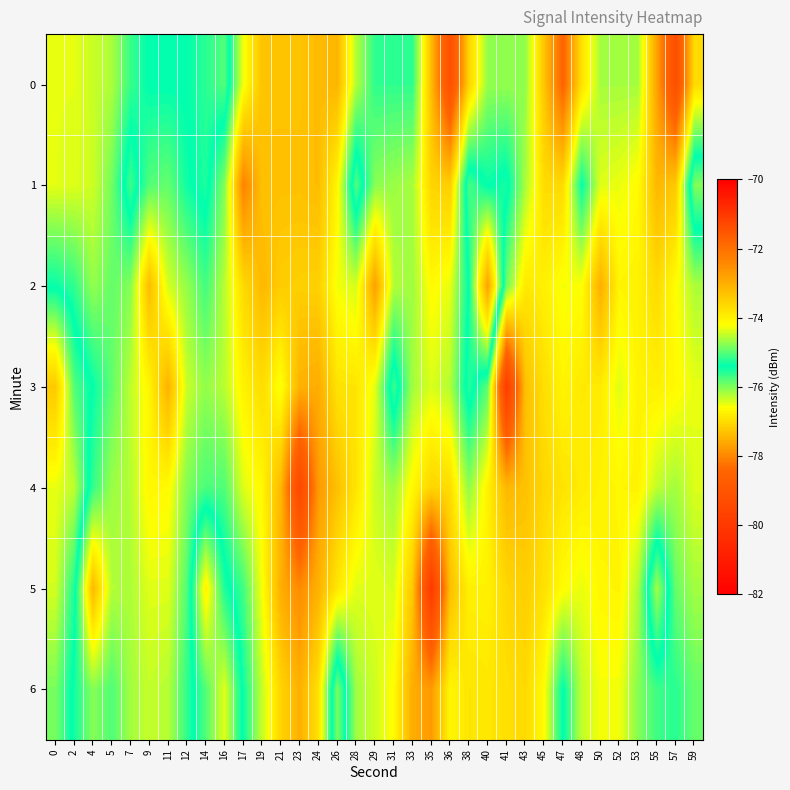

Reading right to left, what are all the values shown in this chart?

0: 59=-77.0	57=-79.2	55=-77.7	53=-76.2	52=-76.2	50=-76.2	48=-76.9	47=-78.5	45=-77.3	43=-76.1	41=-76.1	40=-76.1	38=-77.1	36=-79.2	35=-77.4	33=-75.6	31=-75.6	29=-75.6	28=-76.2	26=-77.5	24=-77.4	23=-77.3	21=-77.3	19=-77.3	17=-76.5	16=-75.0	14=-75.2	12=-75.4	11=-75.4	9=-75.4	7=-75.7	5=-76.2	4=-76.3	2=-76.5	0=-76.5
1: 59=-74.8	57=-77.2	55=-77.4	53=-76.6	52=-76.5	50=-76.5	48=-75.4	47=-77.0	45=-77.0	43=-76.2	41=-75.3	40=-75.4	38=-75.1	36=-77.2	35=-77.1	33=-76.2	31=-76.1	29=-76.0	28=-75.0	26=-76.7	24=-77.4	23=-77.3	21=-77.3	19=-77.3	17=-78.1	16=-76.0	14=-75.3	12=-75.5	11=-75.9	9=-75.8	7=-75.1	5=-75.9	4=-76.4	2=-76.4	0=-76.5
2: 59=-76.2	57=-76.6	55=-77.0	53=-76.7	52=-76.7	50=-77.5	48=-76.6	47=-76.6	45=-76.8	43=-76.9	41=-75.9	40=-72.8	38=-75.4	36=-76.5	35=-76.6	33=-76.2	31=-76.2	29=-77.7	28=-76.4	26=-76.6	24=-77.1	23=-77.2	21=-77.2	19=-77.4	17=-77.0	16=-76.3	14=-75.7	12=-76.1	11=-76.4	9=-77.4	7=-76.0	5=-75.9	4=-76.1	2=-75.6	0=-75.4
3: 59=-76.5	57=-76.7	55=-76.8	53=-76.7	52=-76.5	50=-76.8	48=-76.8	47=-76.7	45=-77.0	43=-77.3	41=-79.8	40=-75.8	38=-75.2	36=-76.2	35=-76.4	33=-76.2	31=-75.1	29=-76.5	28=-76.9	26=-76.9	24=-77.6	23=-77.5	21=-76.5	19=-77.0	17=-76.7	16=-76.3	14=-76.1	12=-76.3	11=-77.5	9=-76.7	7=-76.3	5=-75.9	4=-75.4	2=-75.0	0=-73.4
4: 59=-76.4	57=-76.2	55=-76.3	53=-76.7	52=-76.7	50=-76.7	48=-76.8	47=-76.9	45=-77.1	43=-77.3	41=-77.4	40=-76.7	38=-76.1	36=-77.0	35=-77.1	33=-76.7	31=-76.2	29=-76.3	28=-76.9	26=-77.3	24=-77.8	23=-79.5	21=-77.4	19=-76.7	17=-76.4	16=-75.8	14=-75.7	12=-76.0	11=-76.6	9=-76.7	7=-76.2	5=-76.1	4=-75.6	2=-74.5	0=-74.3
5: 59=-76.2	57=-75.9	55=-74.6	53=-76.2	52=-76.7	50=-76.7	48=-76.5	47=-76.6	45=-76.9	43=-77.2	41=-77.1	40=-76.8	38=-76.8	36=-77.4	35=-80.0	33=-77.3	31=-76.4	29=-76.5	28=-76.5	26=-76.9	24=-77.5	23=-77.9	21=-77.5	19=-76.6	17=-75.7	16=-75.3	14=-74.0	12=-75.8	11=-76.4	9=-76.4	7=-76.2	5=-76.2	4=-77.4	2=-75.3	0=-74.4
6: 59=-75.9	57=-75.6	55=-75.7	53=-76.0	52=-76.5	50=-76.5	48=-76.3	47=-75.4	45=-76.6	43=-77.0	41=-77.0	40=-76.9	38=-76.9	36=-76.7	35=-77.8	33=-77.6	31=-76.6	29=-76.4	28=-76.2	26=-74.8	24=-76.9	23=-77.5	21=-77.1	19=-76.3	17=-75.5	16=-74.3	14=-75.0	12=-75.6	11=-76.2	9=-76.3	7=-76.2	5=-75.8	4=-76.0	2=-75.5	0=-74.8